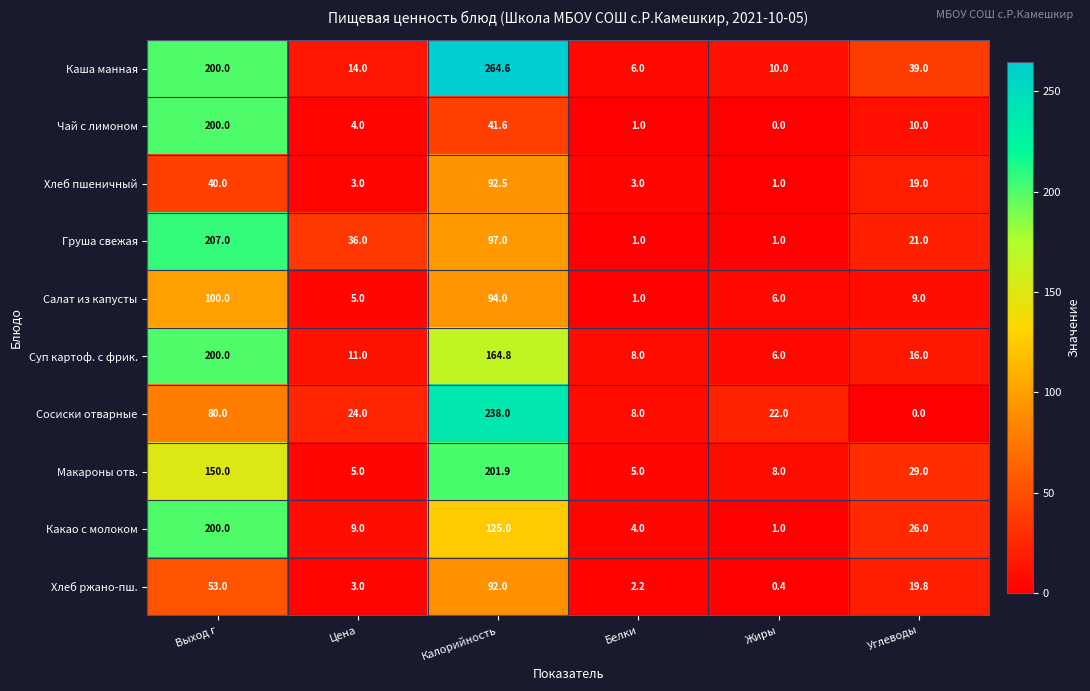

At how many categories does at least one series exceed 0?

6